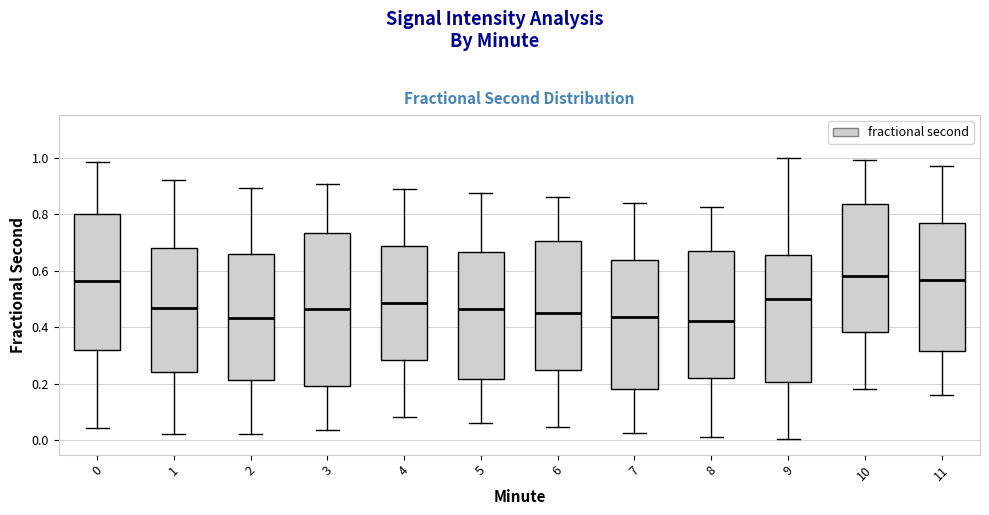

Where does the upper whisker of the box at x = 8 end on the y-axis? The values are not printed on the chart, so give them approximately, as read against the axis.

0.82